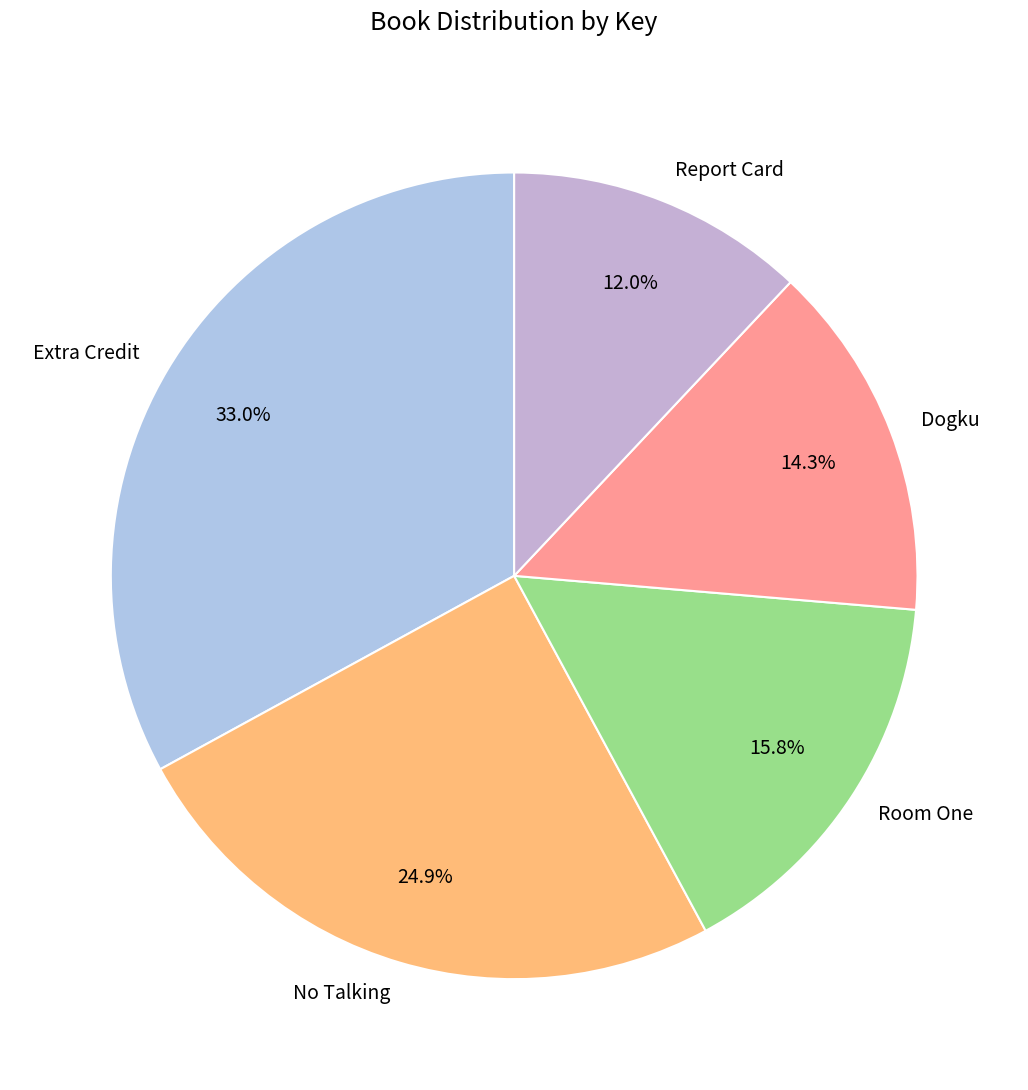

What is the total percentage of Dogku and Extra Credit?

47.3%